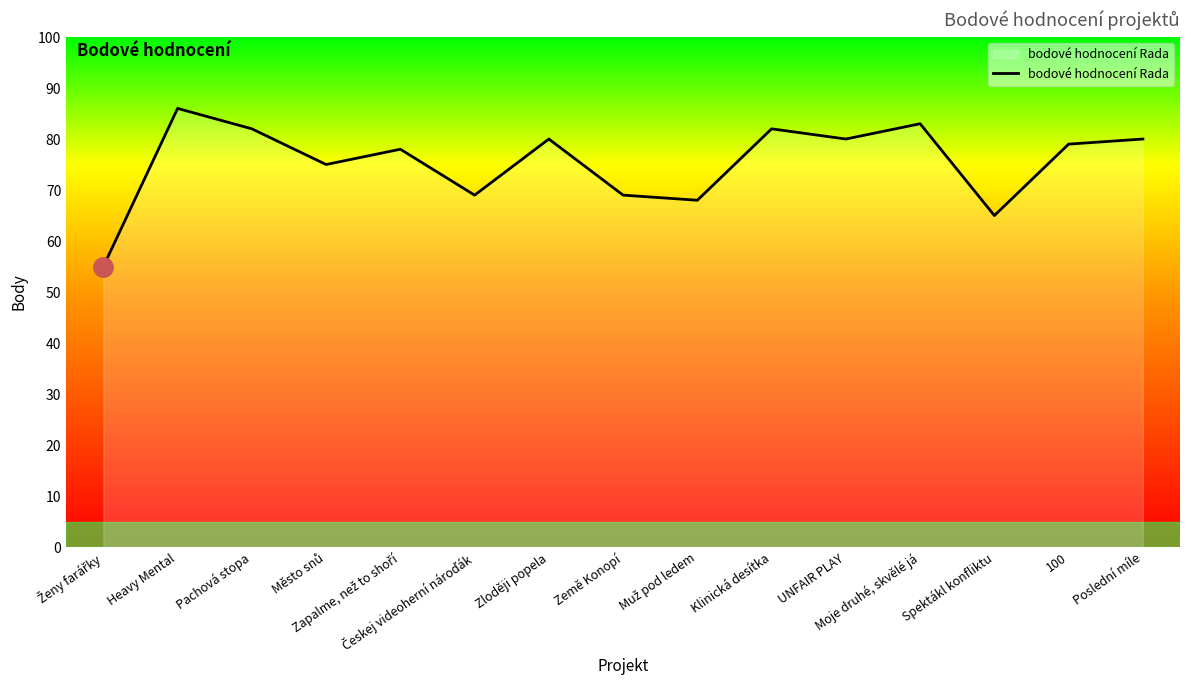

What is the smallest value displayed?

55